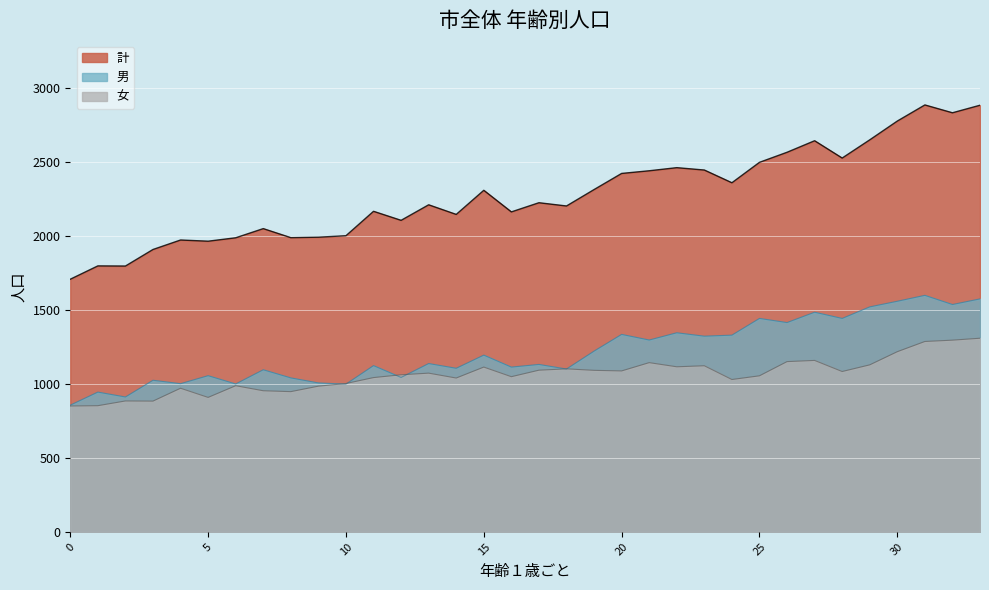

Which series has the largest total across all categories?

計